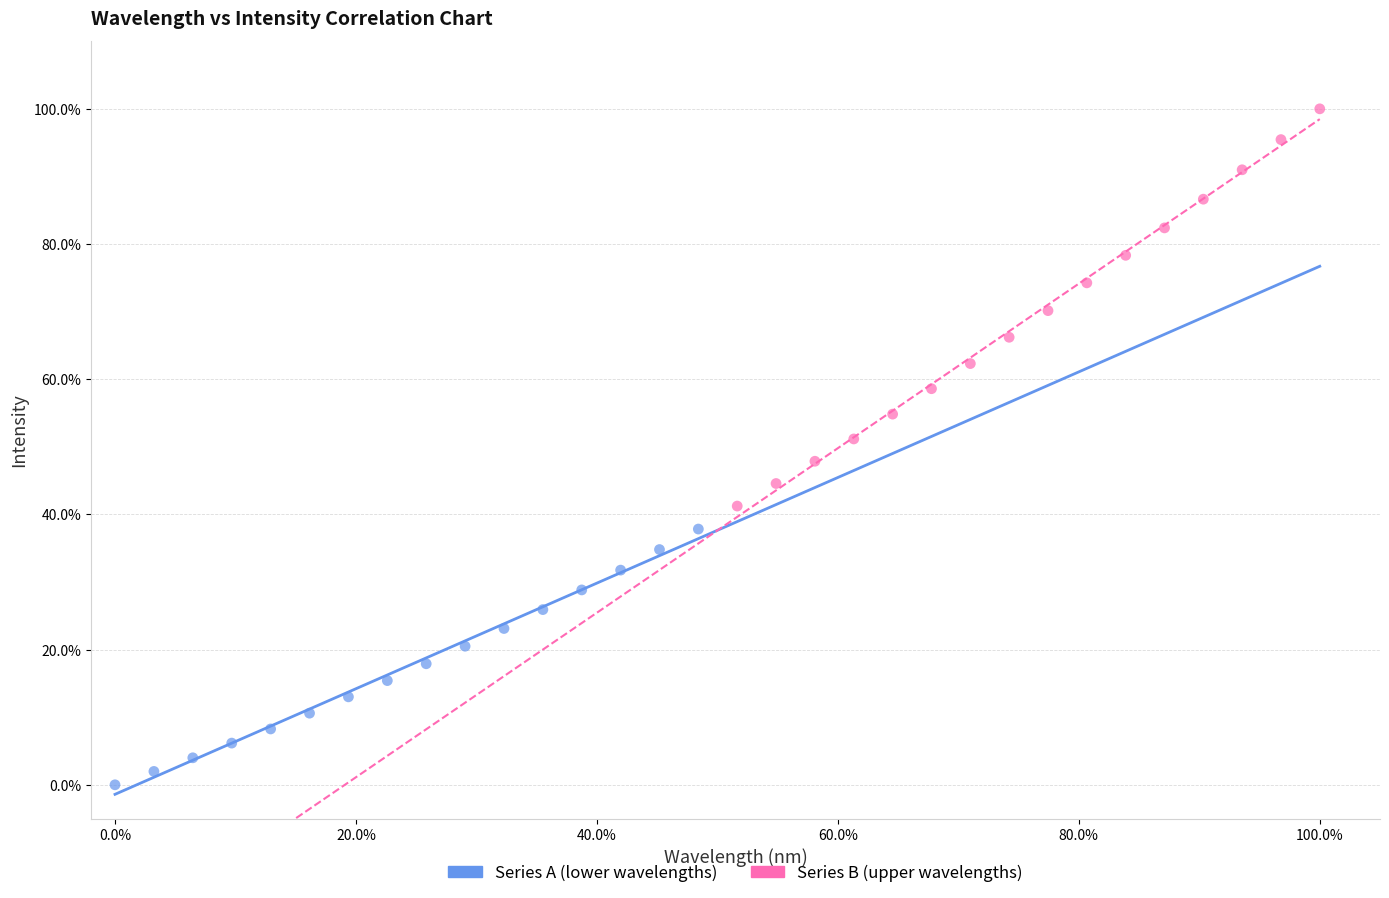

What are all the series names shown in the legend?

Series A (lower wavelengths), Series B (upper wavelengths)